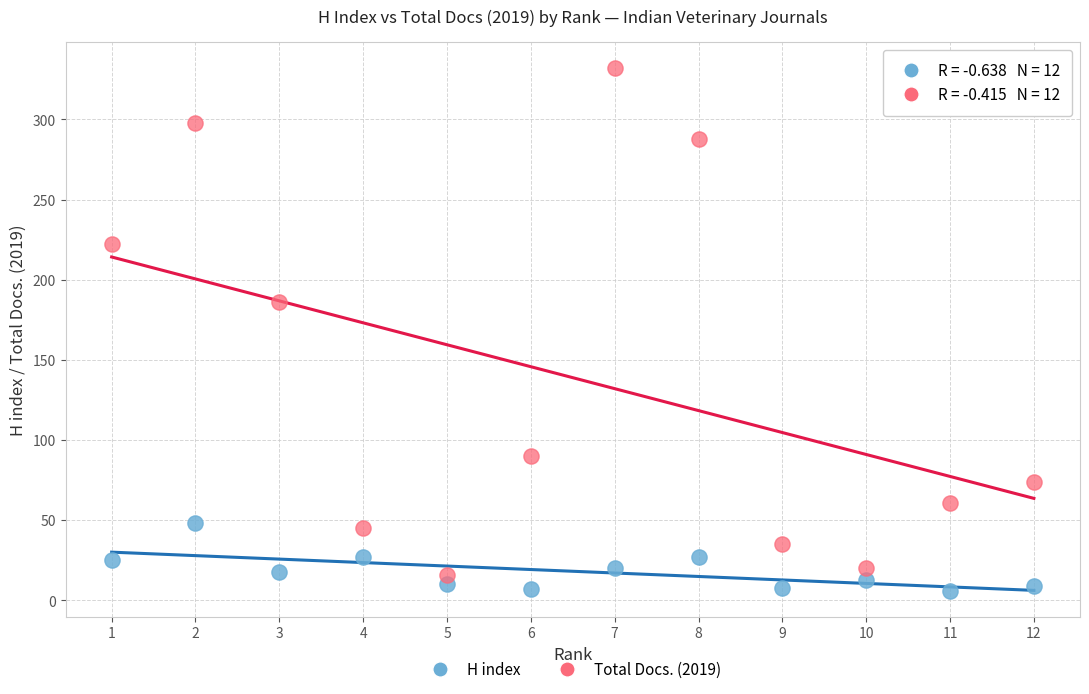

Across all data points, what is the range of Y values (max minus min)?

326